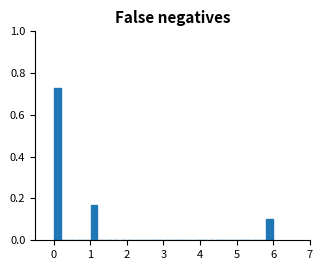

Read against the x-axis, roughly where is the centre of the tallest bar?

0.1